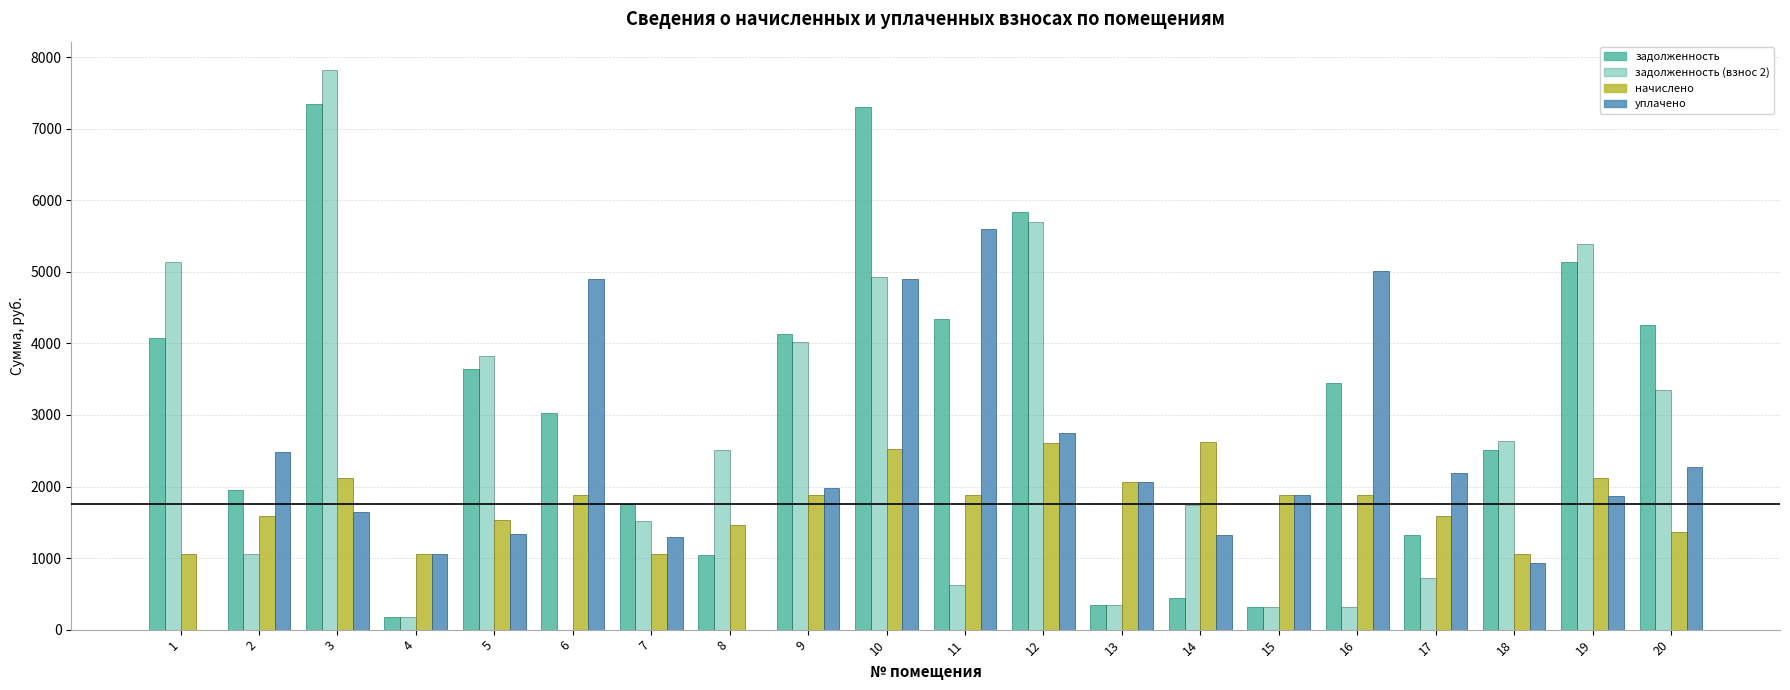

What is the difference between the уплачено values at 5 and 11?

4251.5